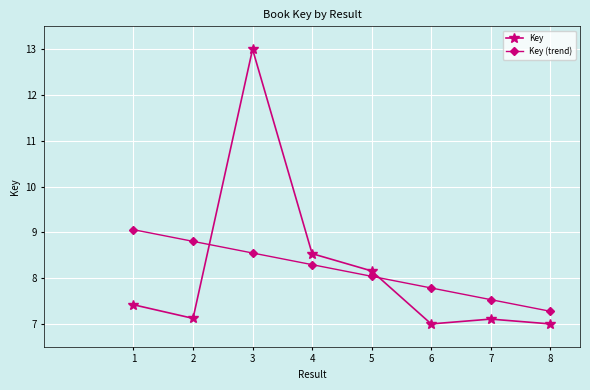

True or false: Key has a value of 4.8 at 2.

False